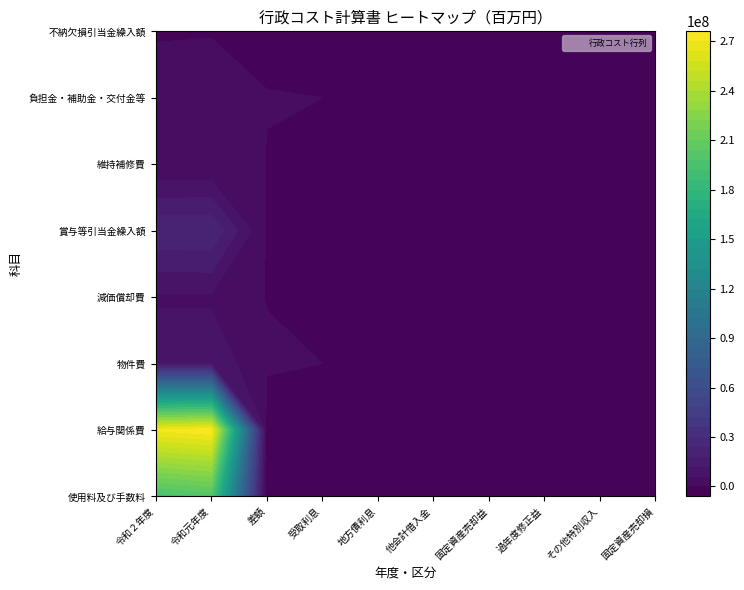

Which series changed the most between 6 and 11?

給与関係費